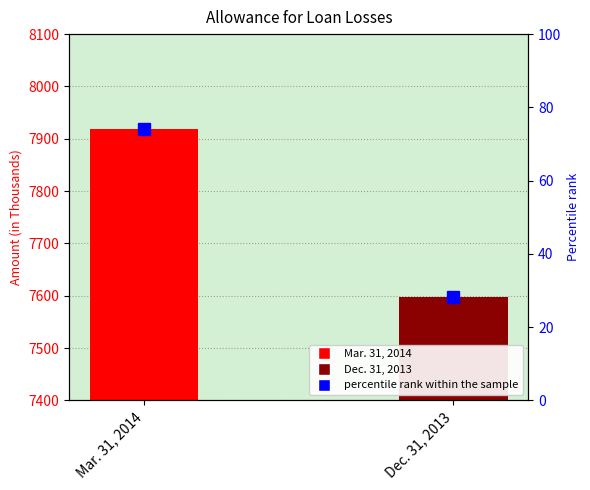

At which label does the data first exceed 74?

Mar. 31, 2014